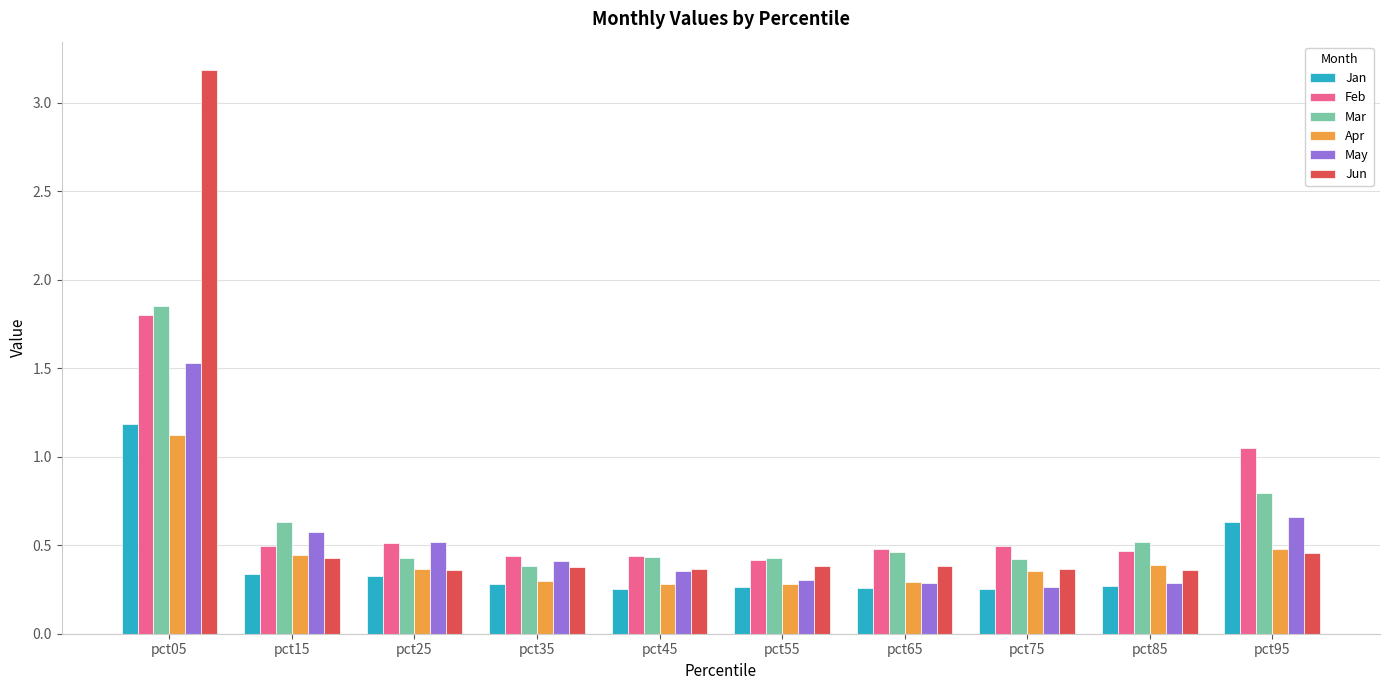

What is the sum of all Apr values?

4.3